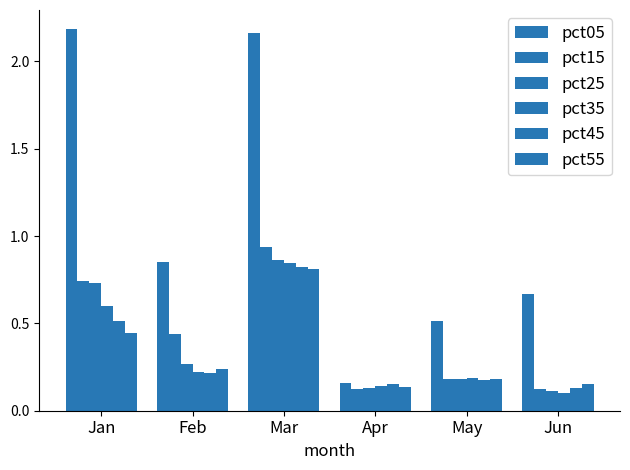

Count the number of categories in the chart.

6